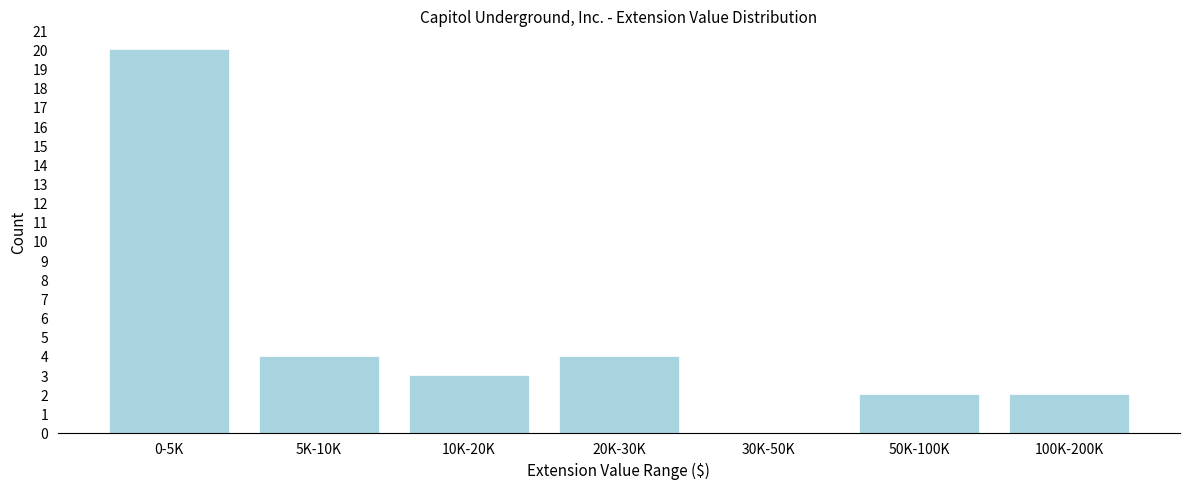

Reading left to right, transcribe all the data shown in this chart.

0-5K=20	5K-10K=4	10K-20K=3	20K-30K=4	30K-50K=0	50K-100K=2	100K-200K=2